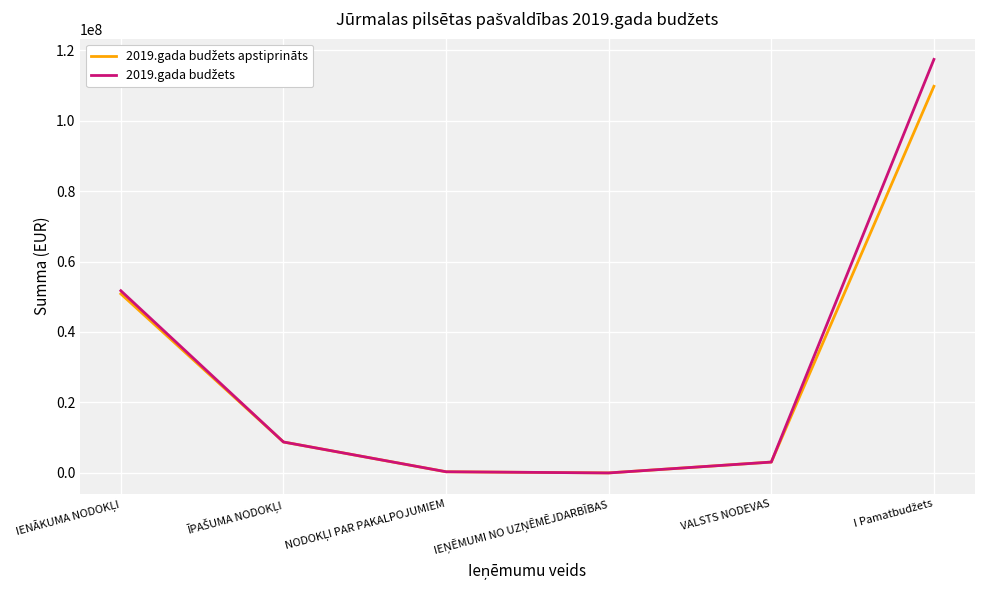

What is the maximum value shown in the chart?

117367673